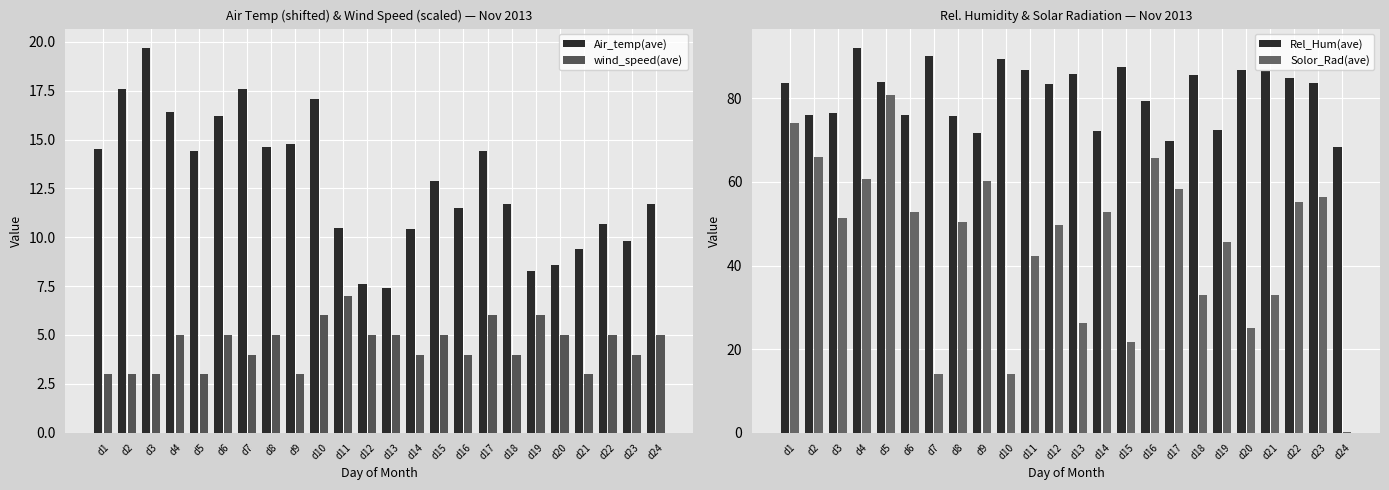

The wind_speed(ave) series shows 5.0 at d15. True or false?

True